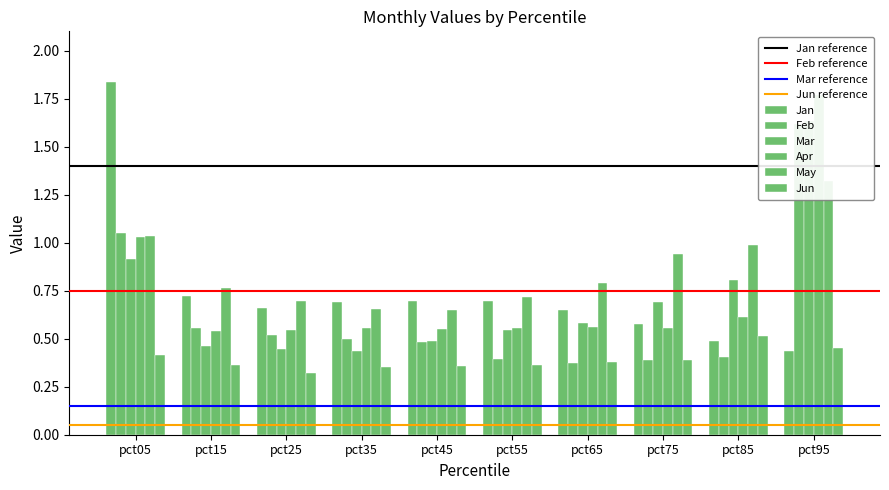

What is the value of the Mar bar at the 9th from the left?

0.8